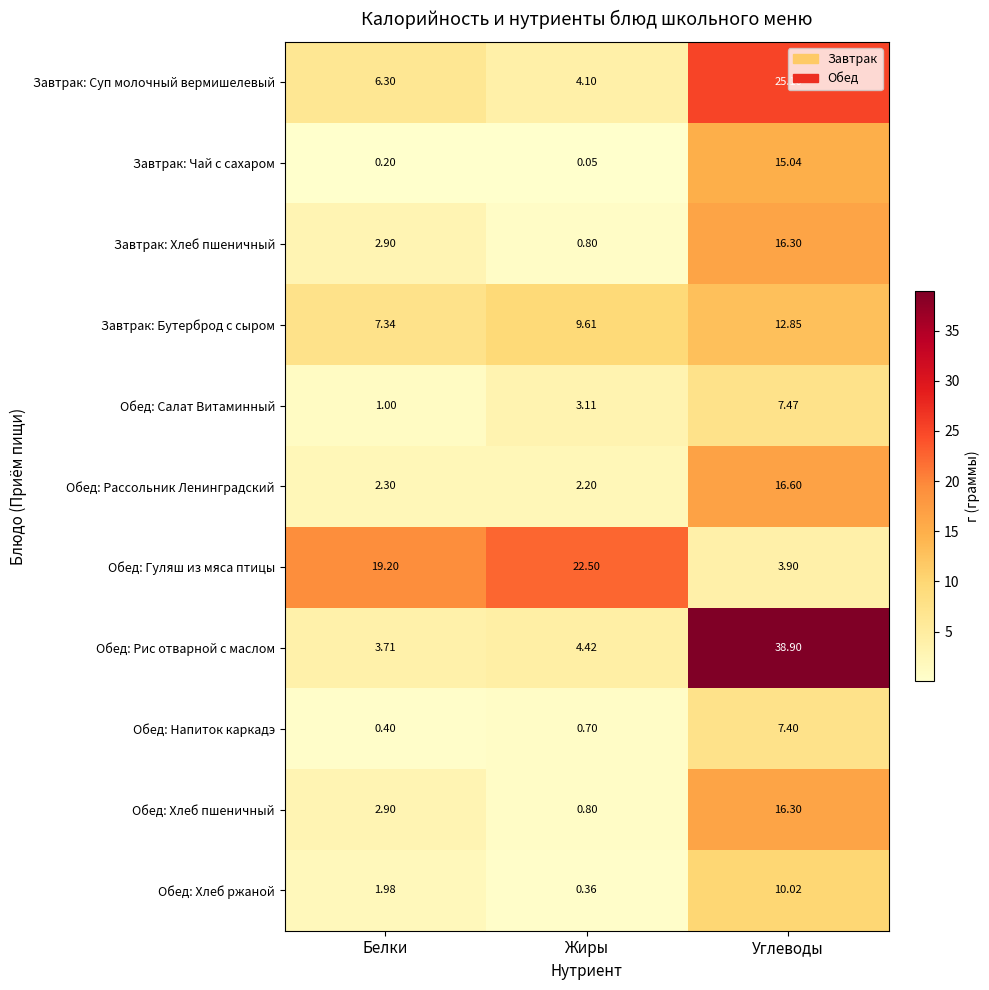

Where is Завтрак: Бутерброд с сыром nearest to the value 10?

Жиры